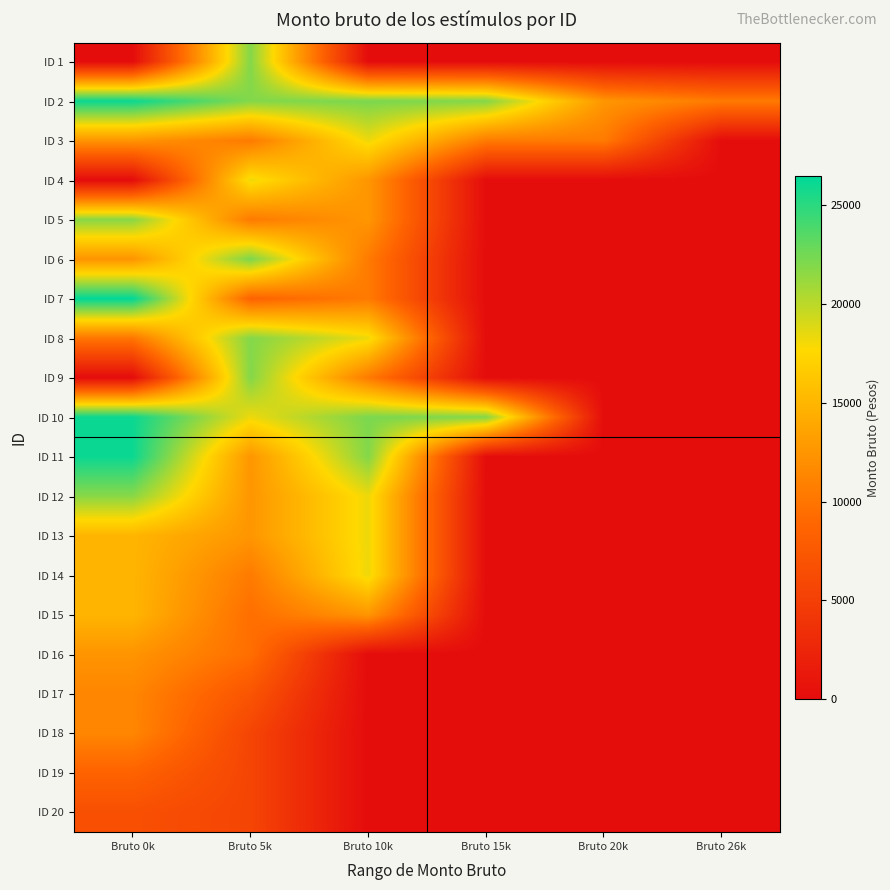

What is the spread (max minus min) of values at Bruto 26k?

10451.5